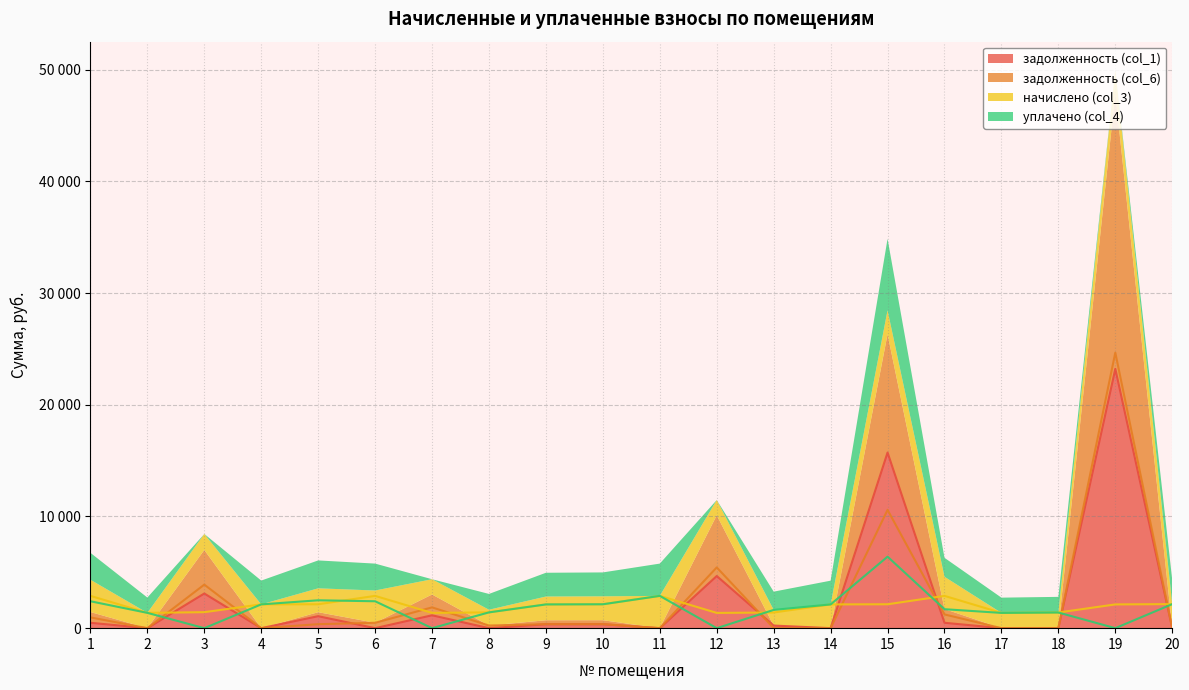

Reading left to right, what are all the values shown in this chart?

задолженность (col_1): 1=481.7	2=0.0	3=3102.2	4=0.0	5=1072.3	6=0.0	7=1153.7	8=0.0	9=353.9	10=356.5	11=0.0	12=4668.6	13=233.5	14=0.0	15=15723.6	16=481.7	17=0.0	18=0.0	19=23212.3	20=0.0
задолженность (col_6): 1=963.3	2=0.0	3=3898.0	4=0.0	5=356.7	6=481.7	7=1860.6	8=235.7	9=353.6	10=356.5	11=0.0	12=5437.2	13=0.0	14=0.0	15=10589.7	16=1229.8	17=0.0	18=0.0	19=24662.3	20=0.0
начислено (col_3): 1=2890.0	2=1370.3	3=1431.8	4=2130.1	5=2138.9	6=2890.0	7=1365.9	8=1414.2	9=2125.7	10=2138.9	11=2890.0	12=1365.9	13=1401.1	14=2125.7	15=2138.9	16=2890.0	17=1365.9	18=1401.1	19=2125.7	20=2152.1
уплачено (col_4): 1=2408.3	2=1370.3	3=0.0	4=2130.1	5=2495.4	6=2408.3	7=0.0	8=1414.2	9=2126.4	10=2138.9	11=2890.0	12=0.0	13=1634.6	14=2125.7	15=6400.0	16=1697.1	17=1365.9	18=1401.1	19=0.0	20=2152.1